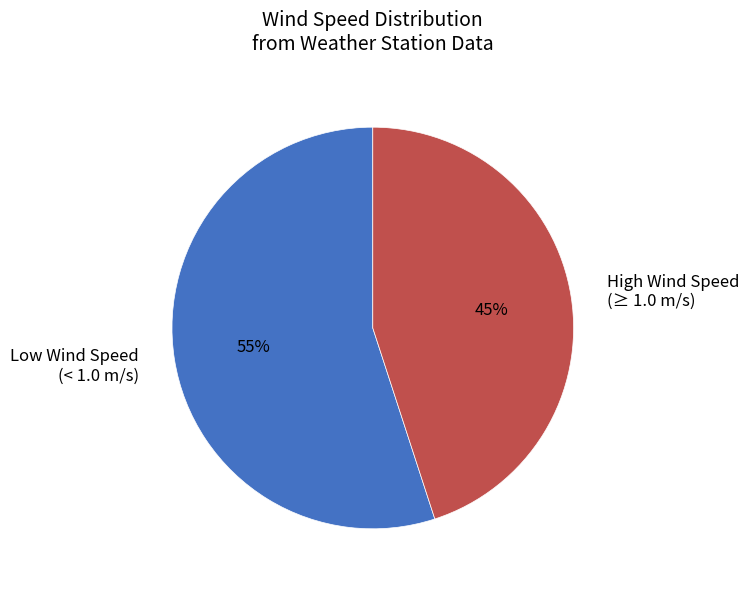

To the nearest percent, what is the average slice percentage?

50%